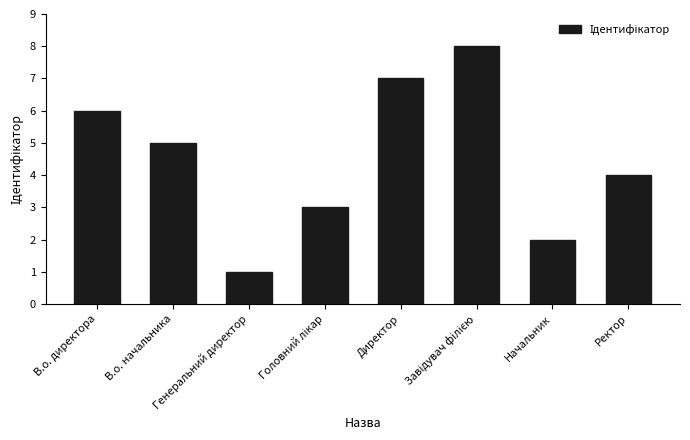

What is the greatest value displayed?

8